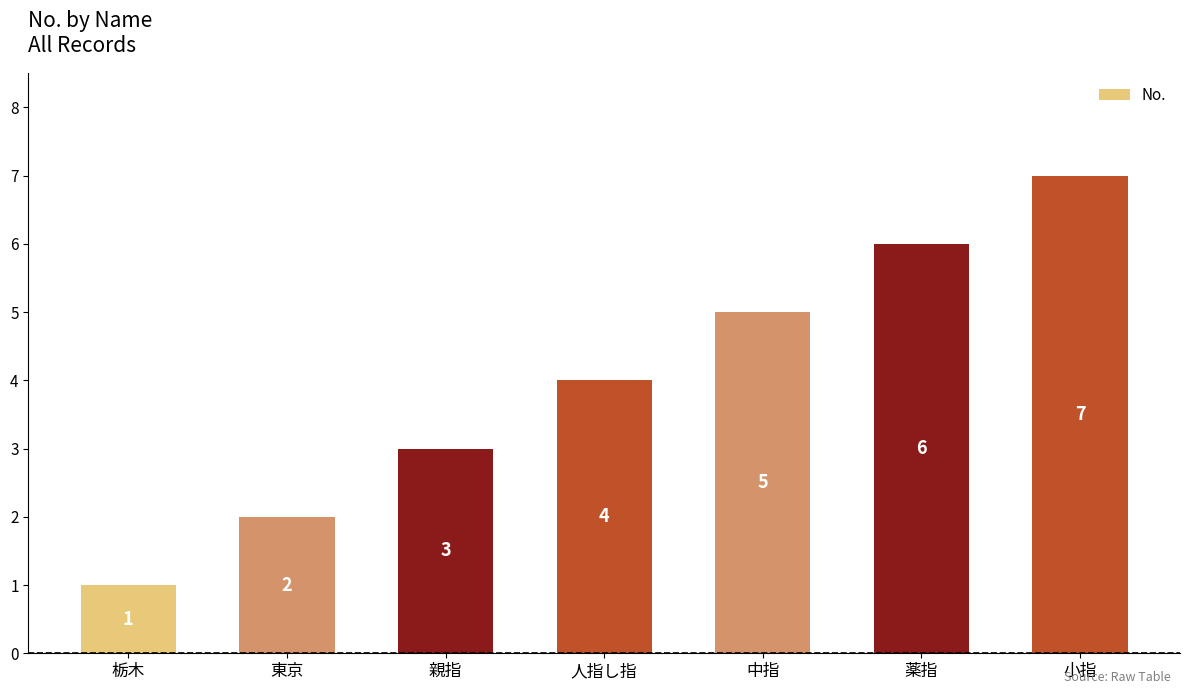

Is it true that the value at 親指 is 4?

False